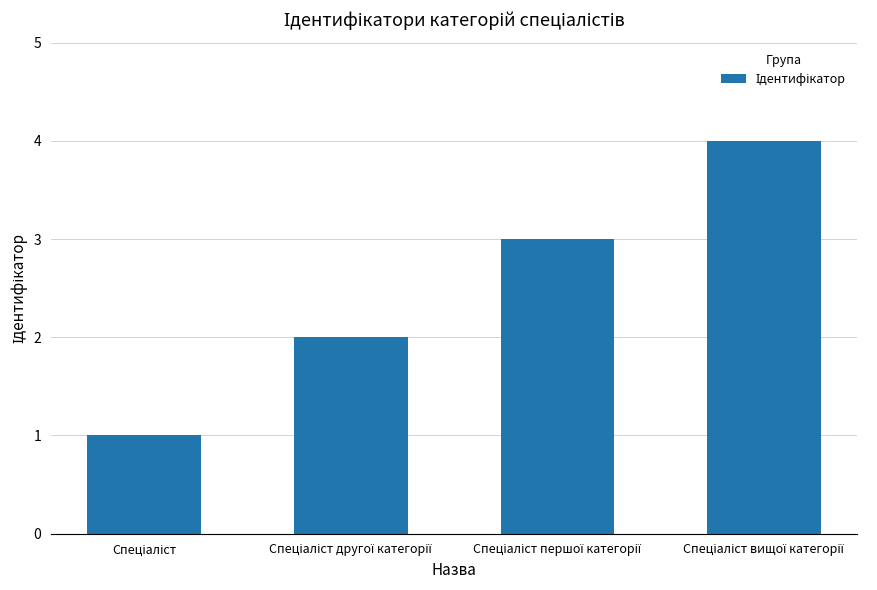

What is the difference between the maximum and minimum values?

3